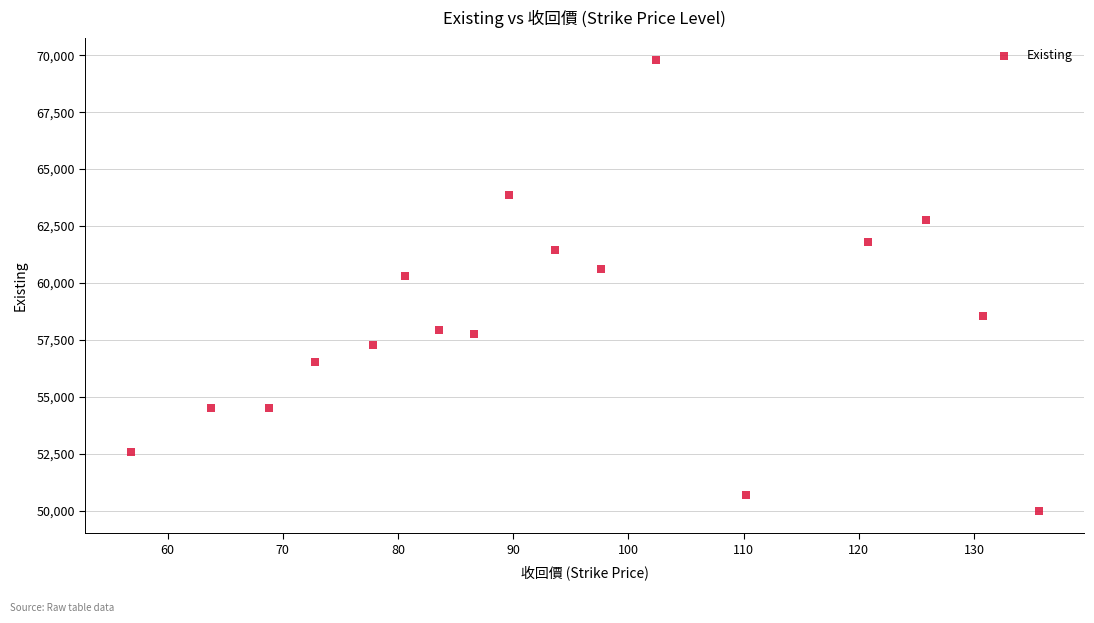

What Y value in the scatter plot is closest to 59884?

60325